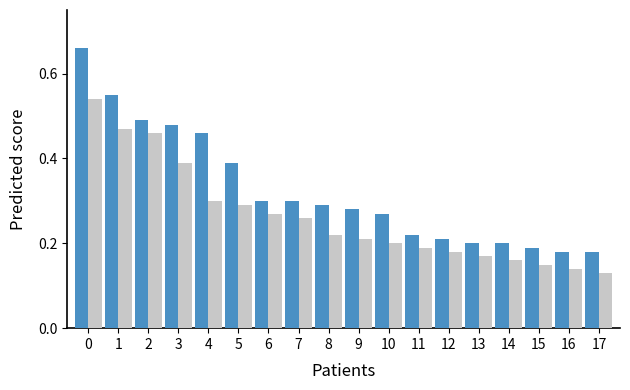

How many bars are there in total?

36